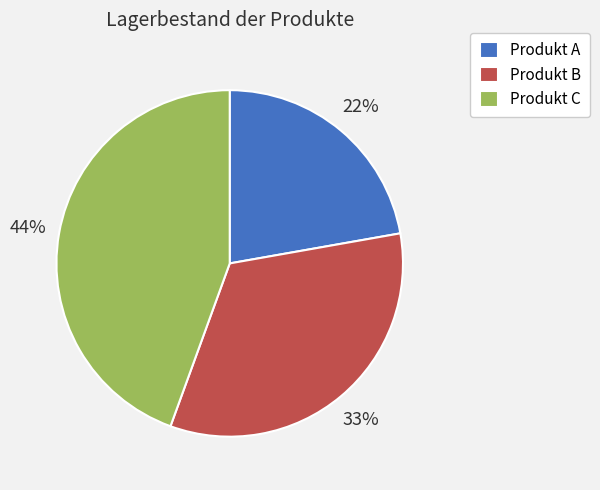

Is it true that Produkt B is 40% of the pie?

False